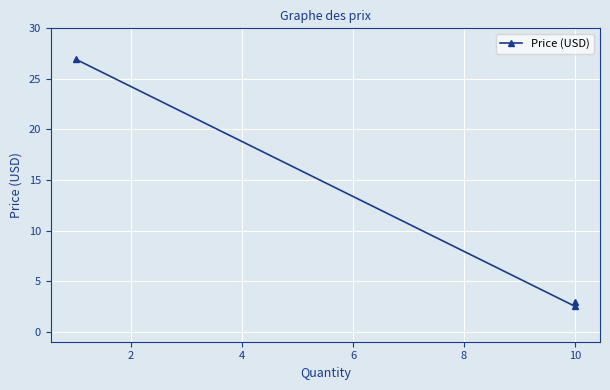

What is the average value?

10.8